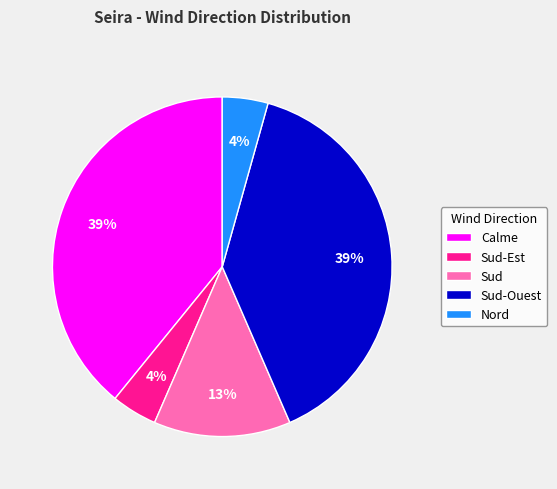

Approximately how many times larger is the value at Sud-Est compared to Nord?

1.0